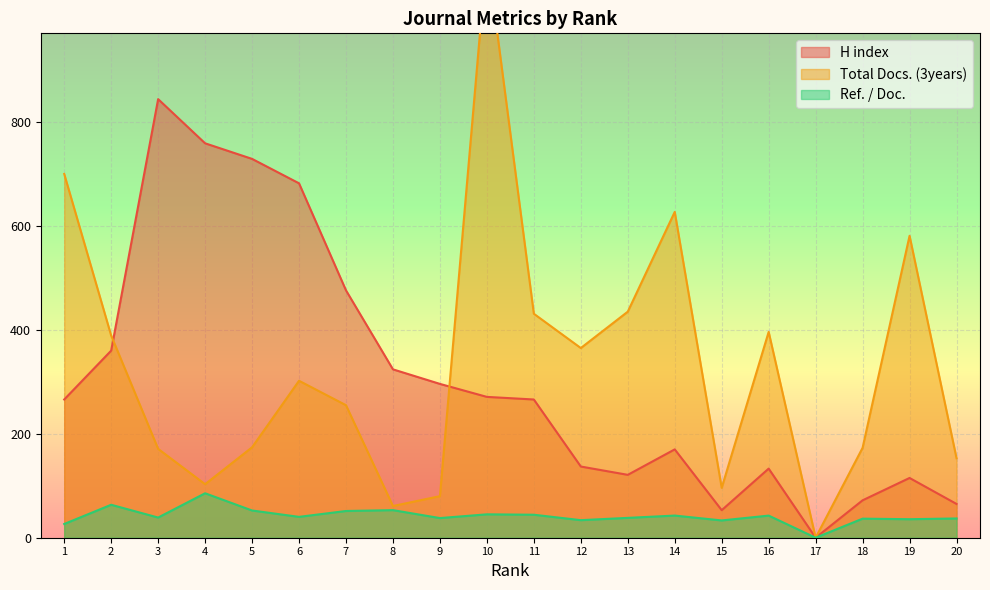

Reading left to right, transcribe all the data shown in this chart.

H index: 1=266.0	2=360.0	3=844.0	4=759.0	5=729.0	6=682.0	7=476.0	8=324.0	9=296.0	10=271.0	11=266.0	12=137.0	13=121.0	14=170.0	15=53.0	16=133.0	17=0.0	18=72.0	19=115.0	20=65.0
Total Docs. (3years): 1=700.0	2=389.0	3=171.0	4=103.0	5=174.0	6=302.0	7=255.0	8=61.0	9=80.0	10=1125.0	11=431.0	12=365.0	13=435.0	14=627.0	15=96.0	16=396.0	17=0.0	18=173.0	19=581.0	20=153.0
Ref. / Doc.: 1=26.4	2=63.4	3=38.8	4=85.5	5=52.4	6=40.1	7=51.4	8=53.1	9=37.8	10=45.0	11=44.2	12=33.8	13=38.2	14=42.6	15=33.3	16=42.6	17=0.0	18=36.7	19=35.6	20=37.1